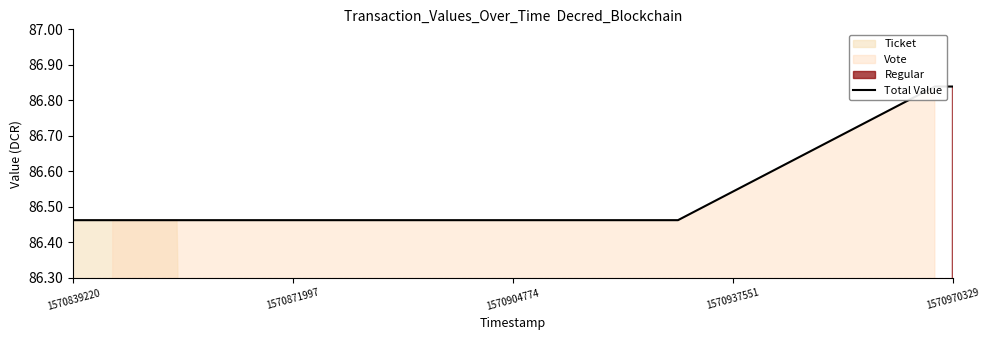

What is the greatest value displayed?

86.8